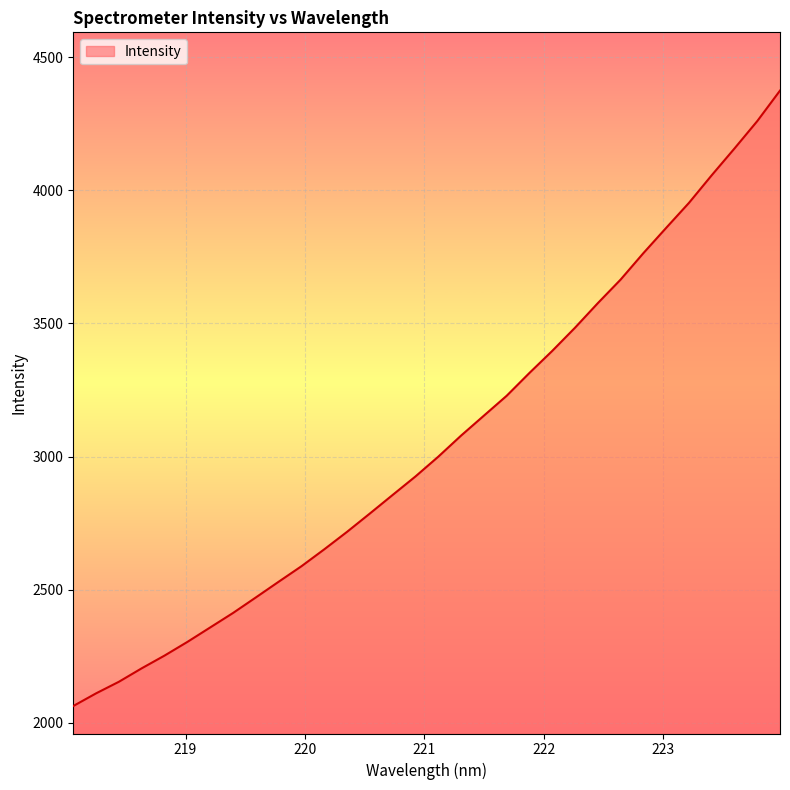

What is the minimum value shown in the chart?

2063.7